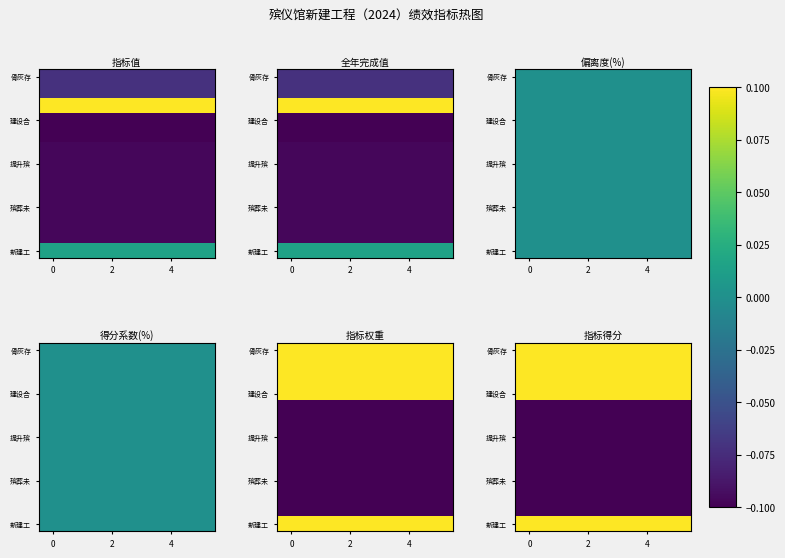

The value of 提升殡 at 4 is -0.2. True or false?

False